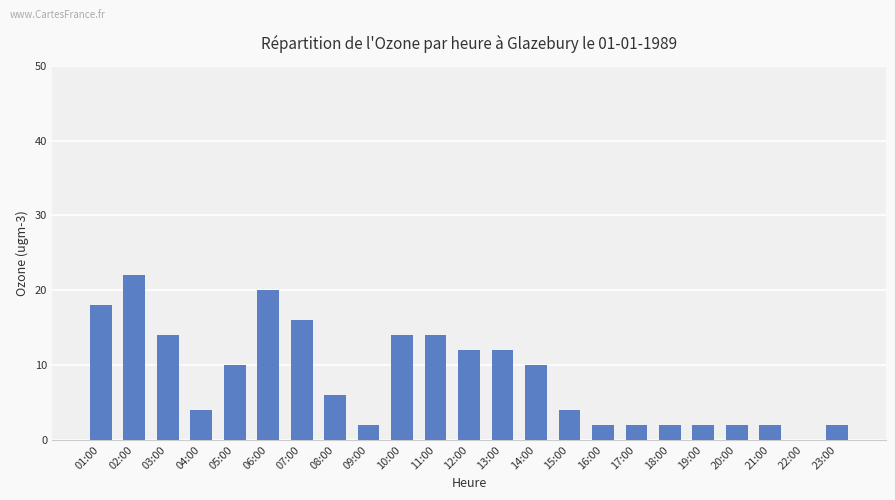

What is the sum of all values?

192